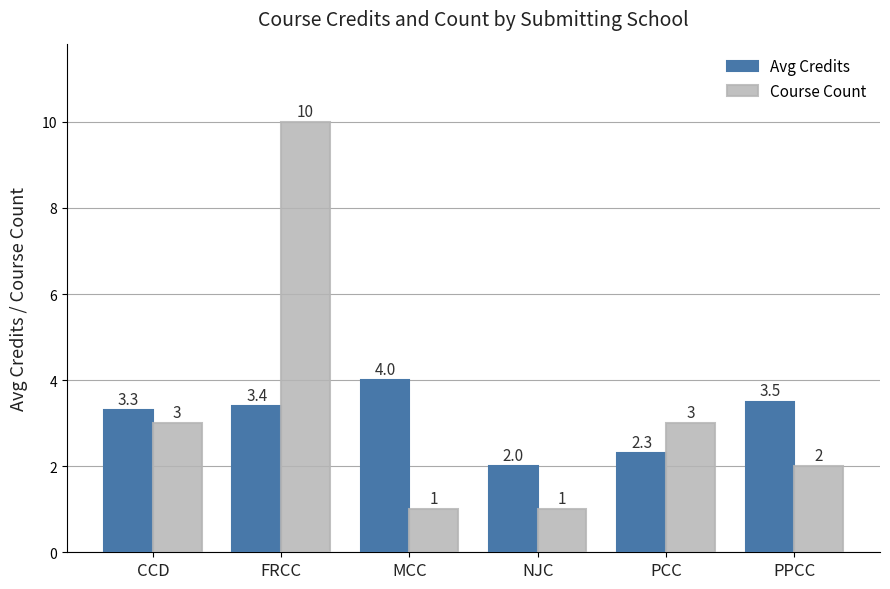

Rank the series by their average value, from highest to lowest.

Course Count, Avg Credits